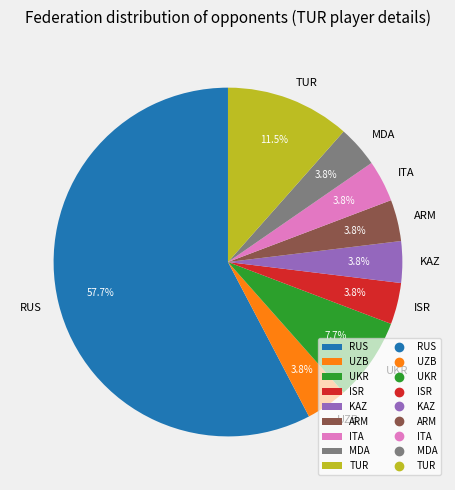

How much of the chart is everything except ARM?

96.2%